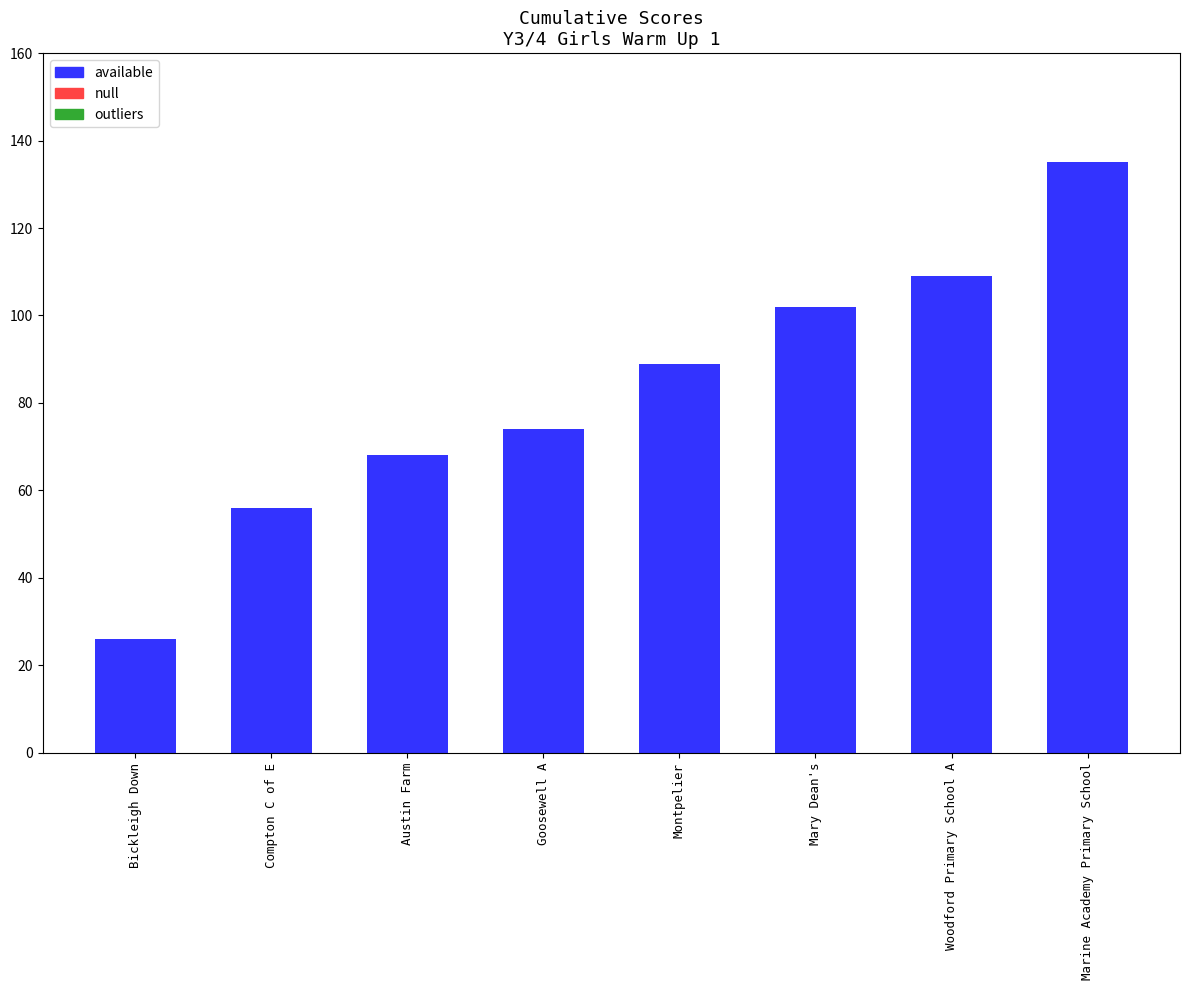

What is the difference between the values at Compton C of E and Bickleigh Down?

30